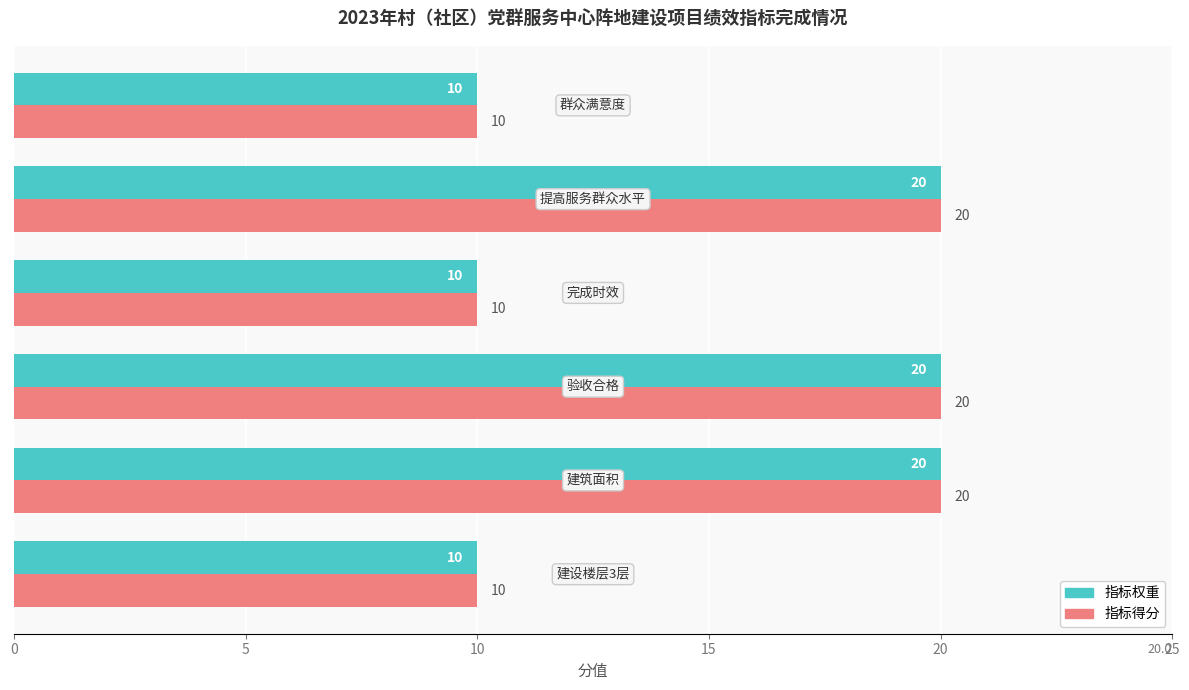

What are all the series names shown in the legend?

指标权重, 指标得分